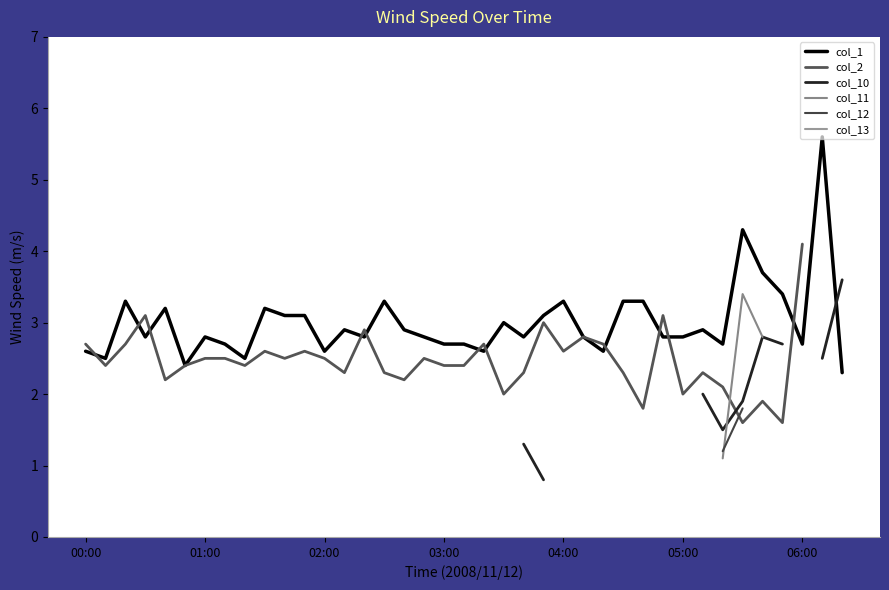

Where is the first local maximum for col_11?

33